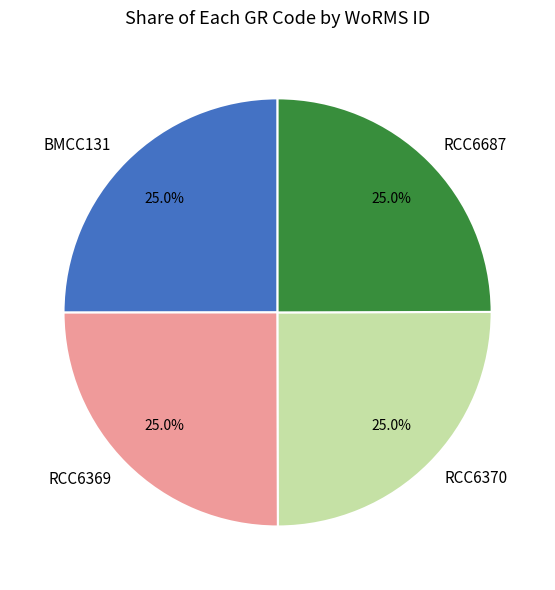

Is RCC6370 the majority of the pie?

No